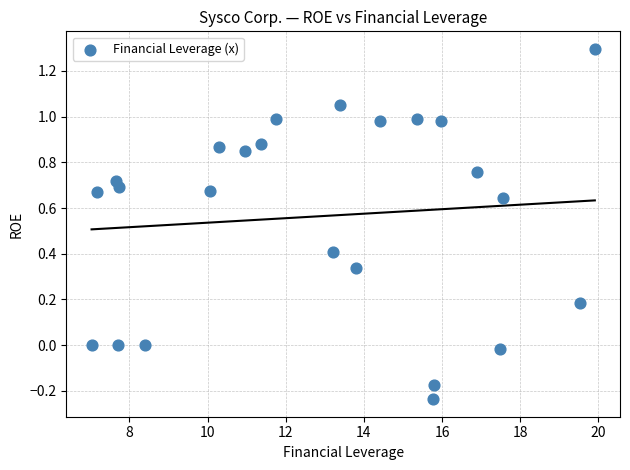

What is the range of X values (max minus min)?

12.9